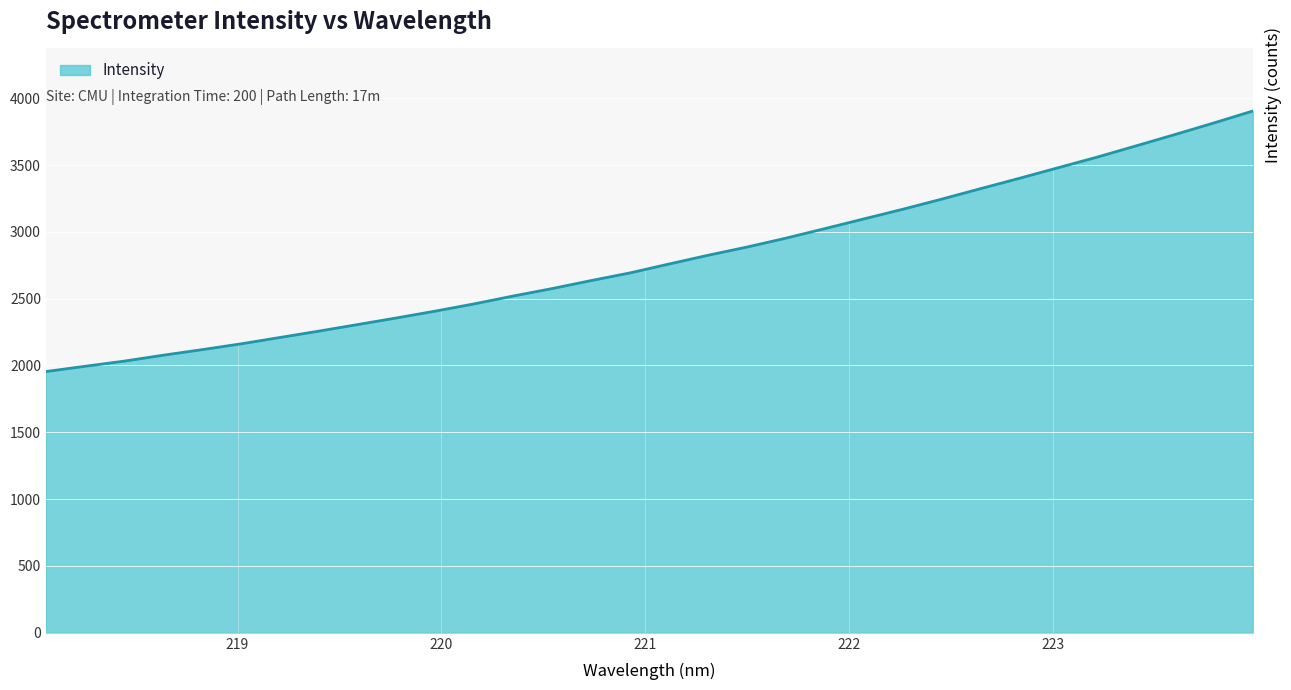

What is the difference between the maximum and minimum values?

1949.0